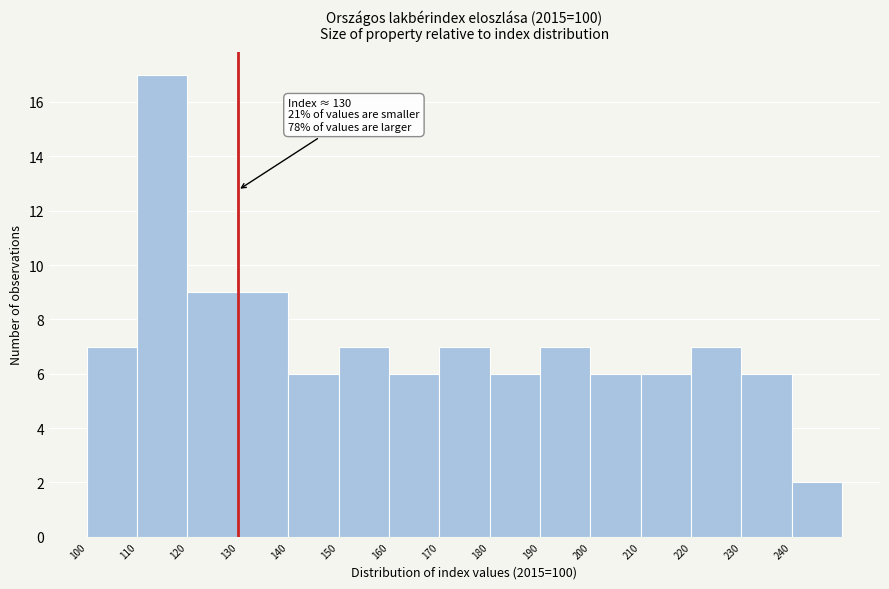

Over which range of the x-axis is the bar tallest?

110 to 120